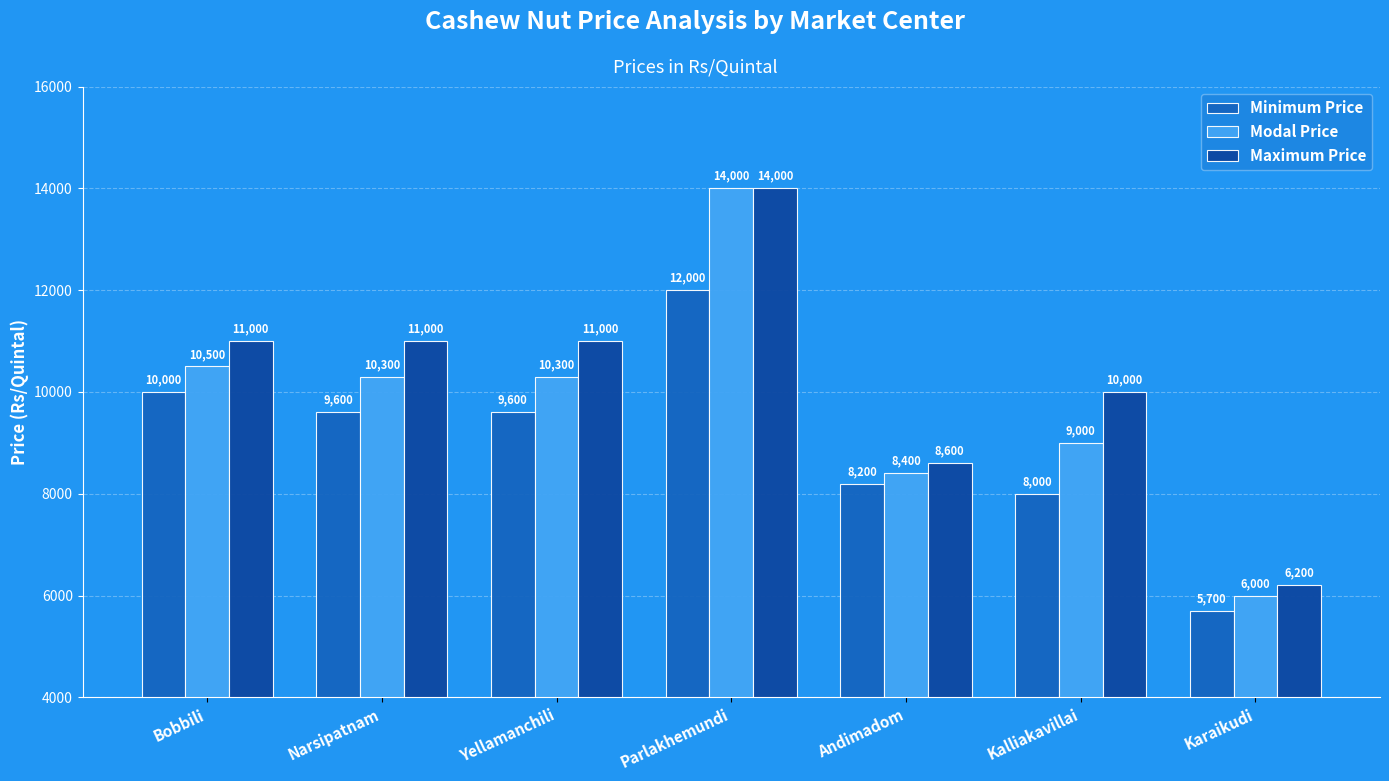

Rank the series by their average value, from lowest to highest.

Minimum Price, Modal Price, Maximum Price